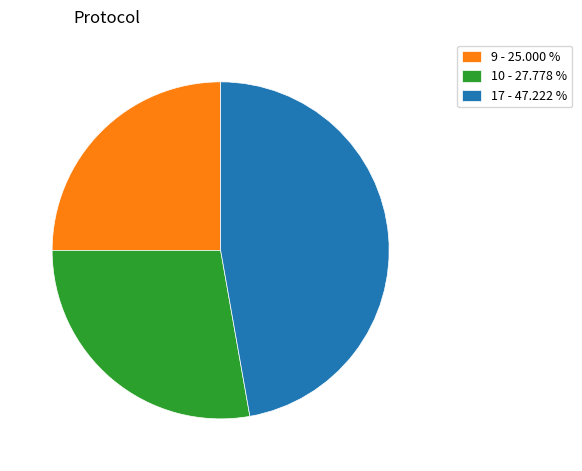

Which slice is the smallest?

9 - 25.000 %